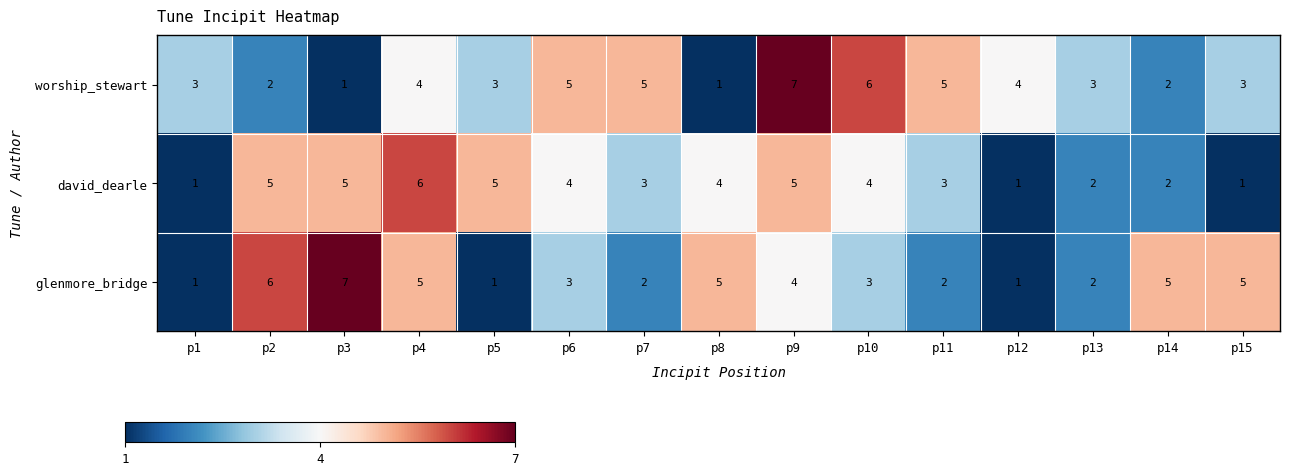

What is the difference between the highest and lowest values at p15?

4